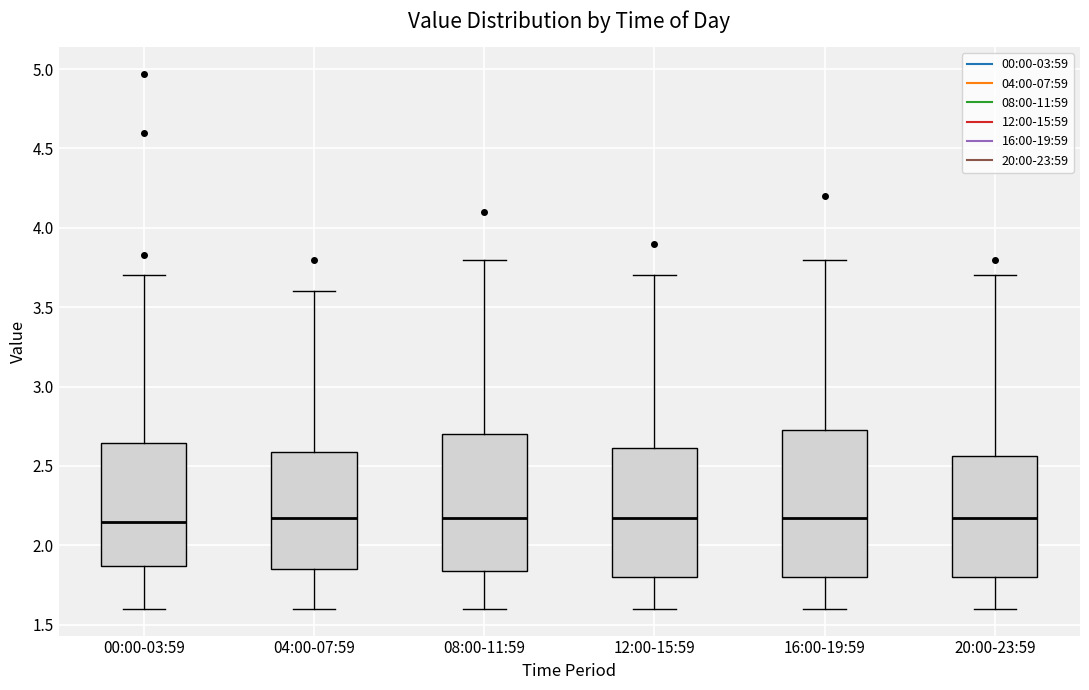

Which box is the tallest, from its lower edge to its upper edge?

16:00-19:59